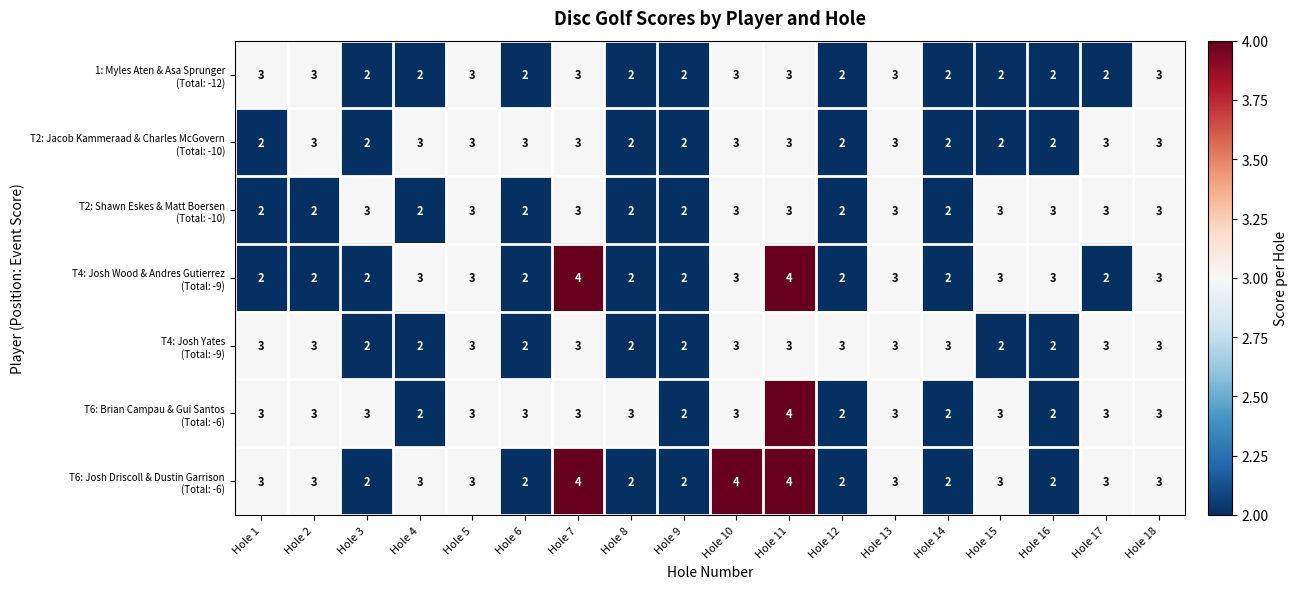

What is the total value across all series at Hole 8?

15